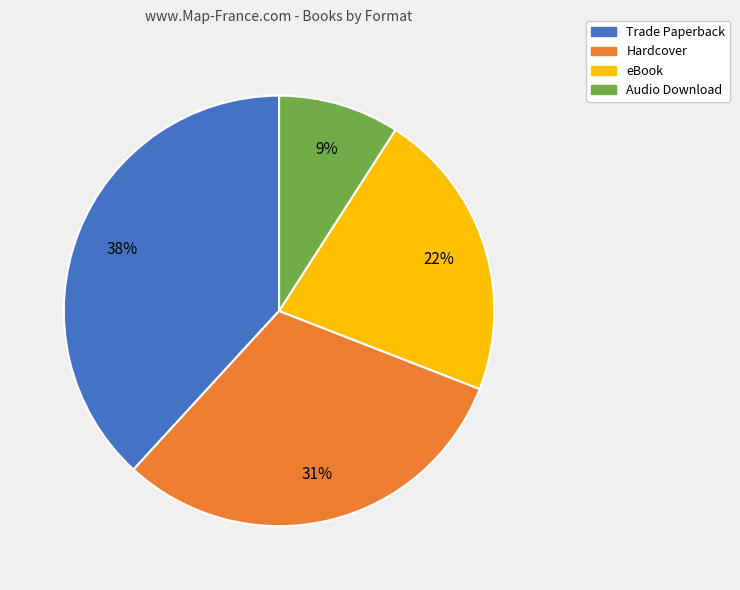

Which slice is the largest?

Trade Paperback